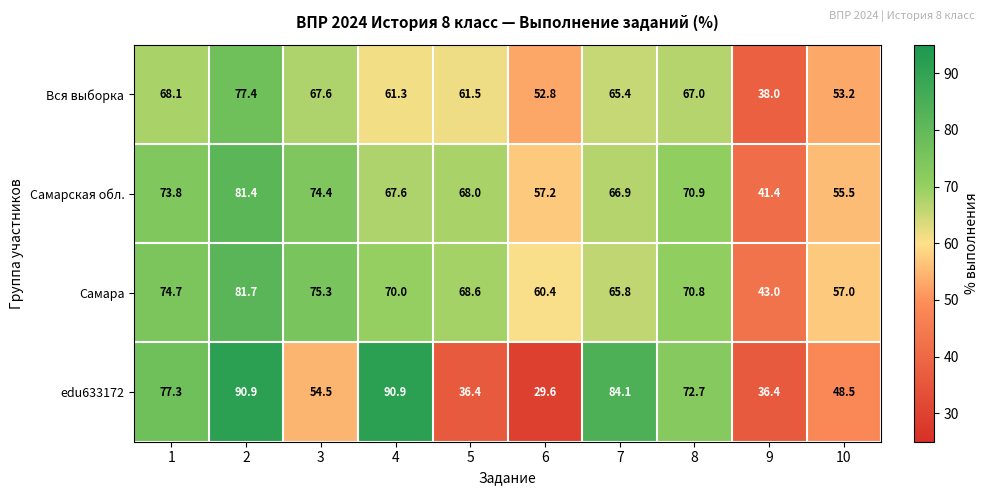

At which category is the sum across all series the highest?

2